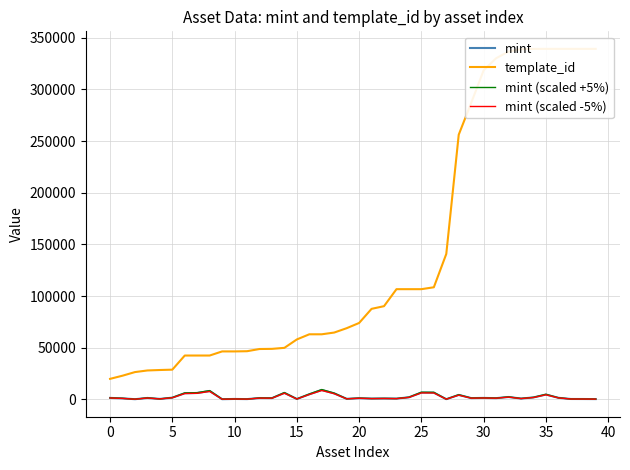

At how many categories does at least one series exceed 255536?

12